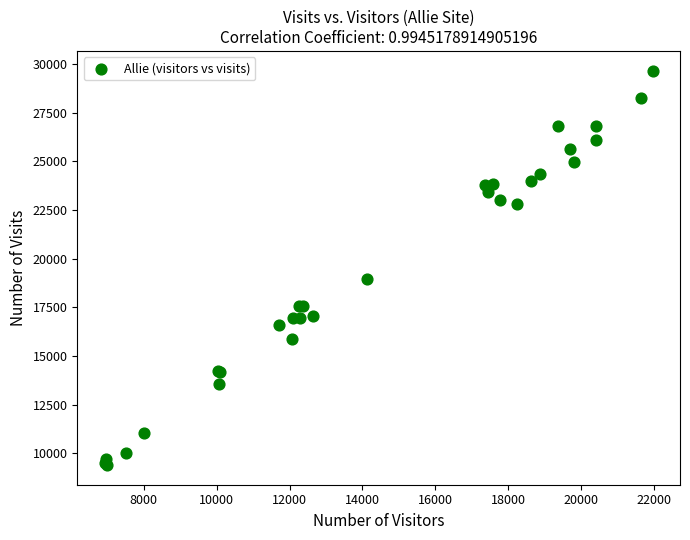

What Y value in the scatter plot is closest to 19529?

18935